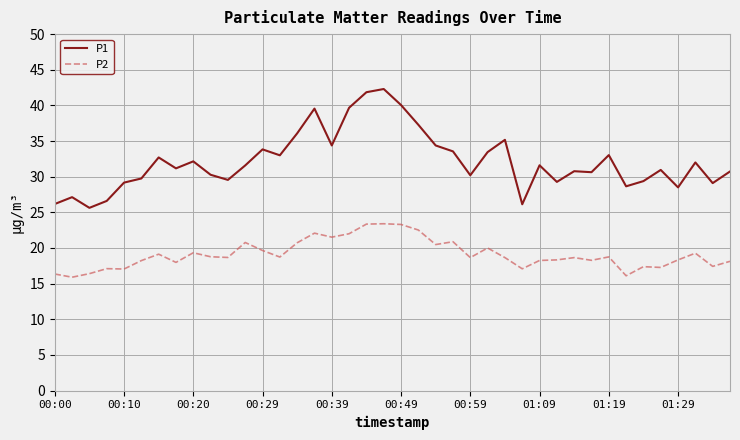

At how many categories does at least one series exceed 41?

2